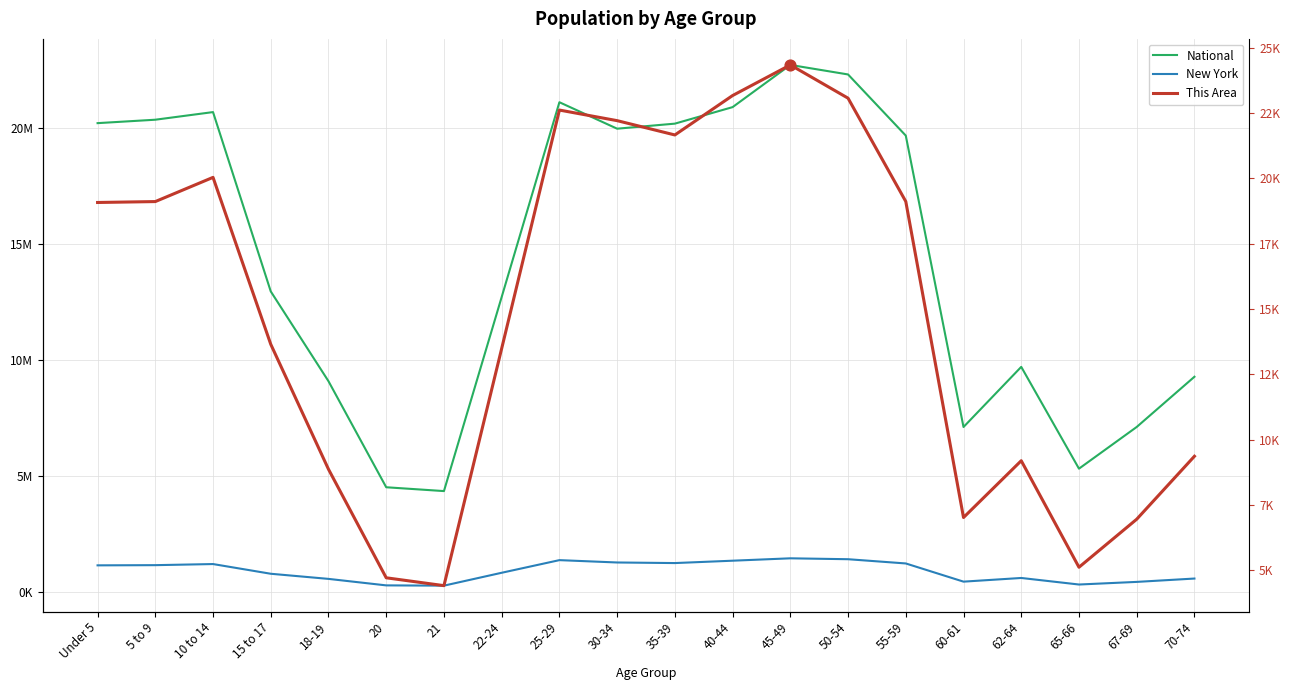

At how many categories does at least one series exceed 14607353?

10